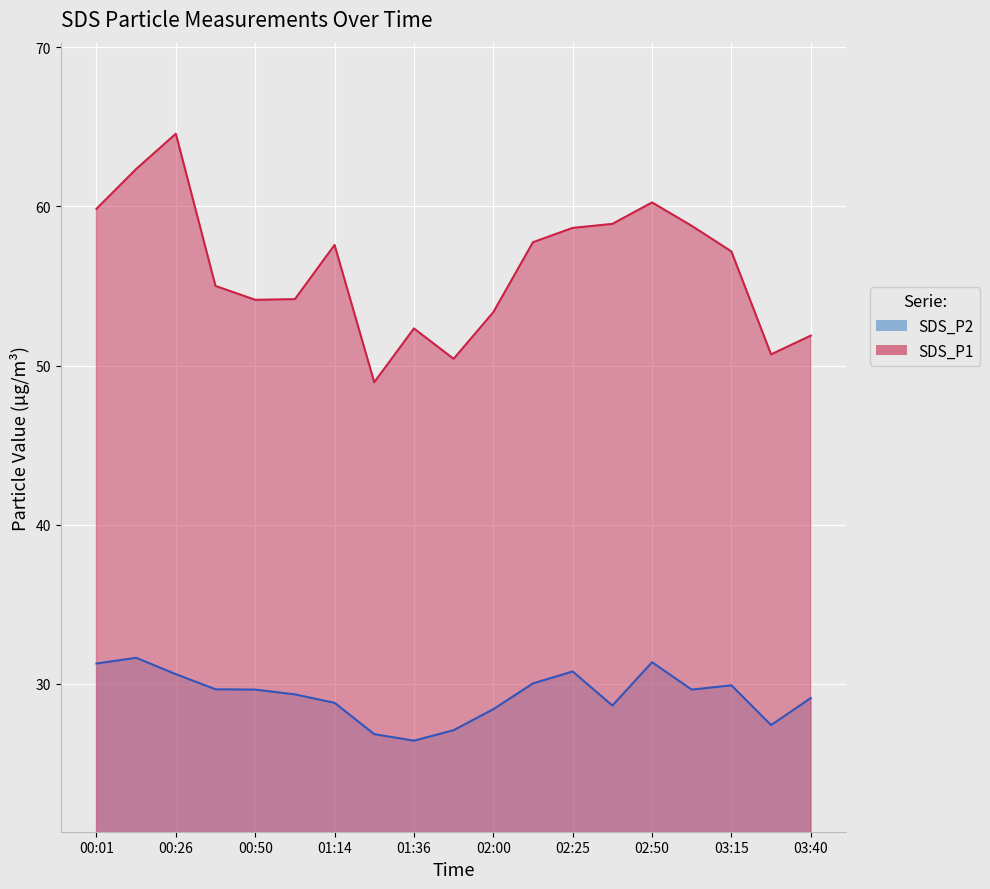

What is the sum of all SDS_P2 values?

556.4